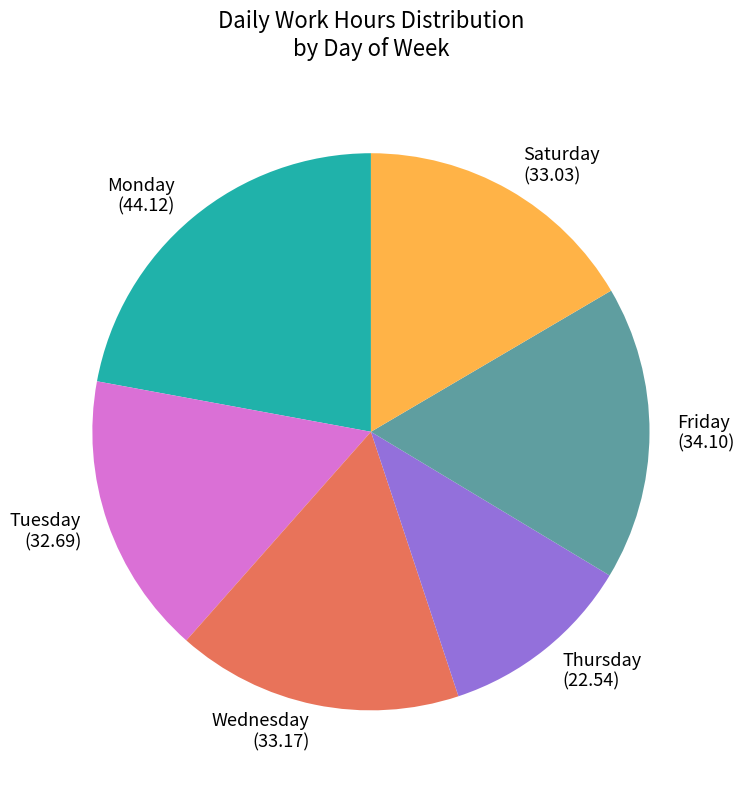

Do Tuesday (32.69) and Saturday (33.03) together represent more than half of the pie?

No